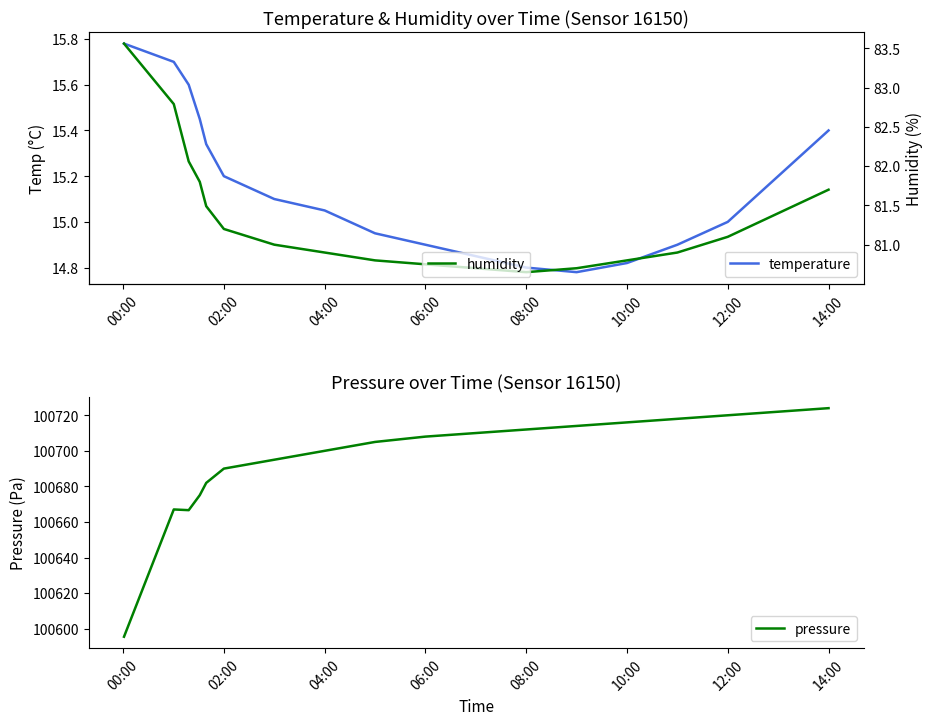

What is the highest value of the pressure series?

100724.0